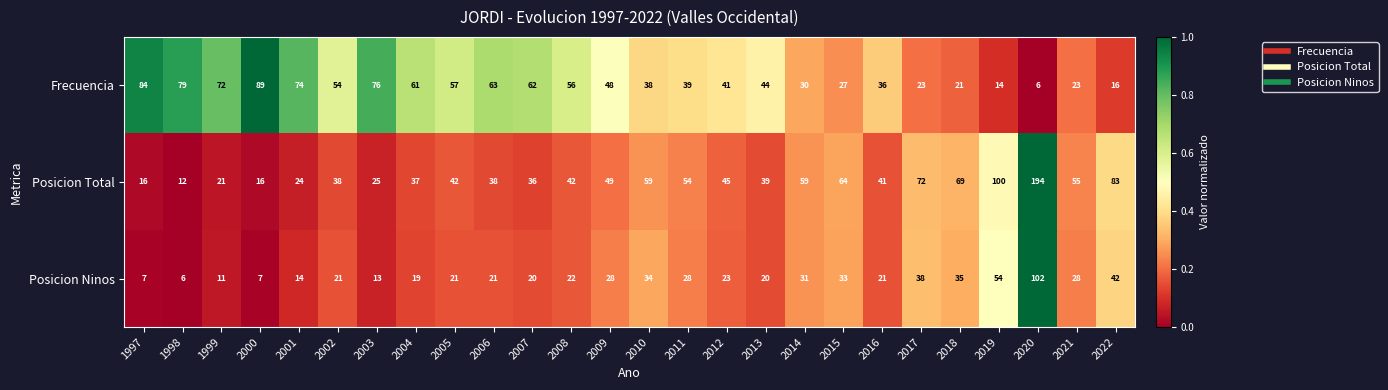

What is the average value of the Posicion Total series?

51